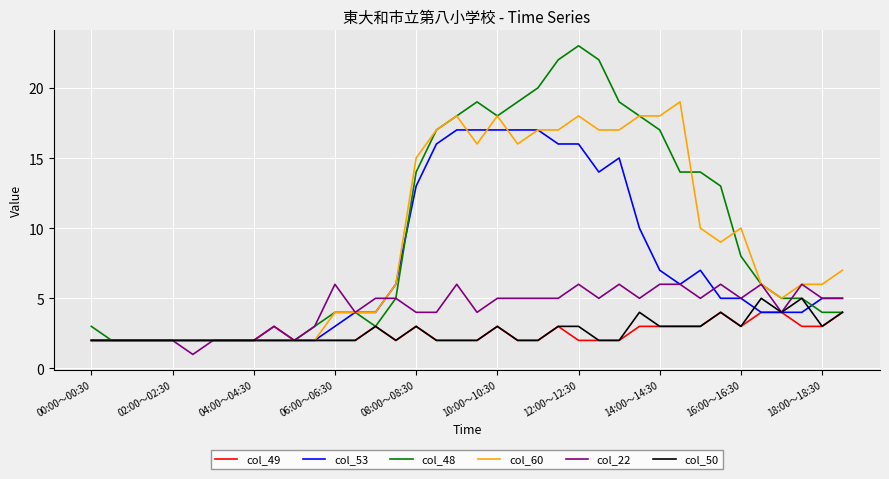

What is the maximum value for col_49?

4